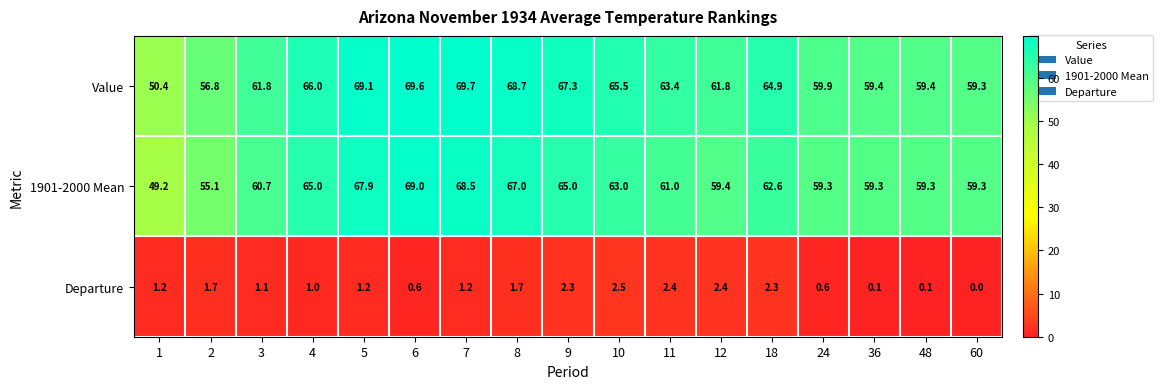

At which category is the sum across all series the highest?

7